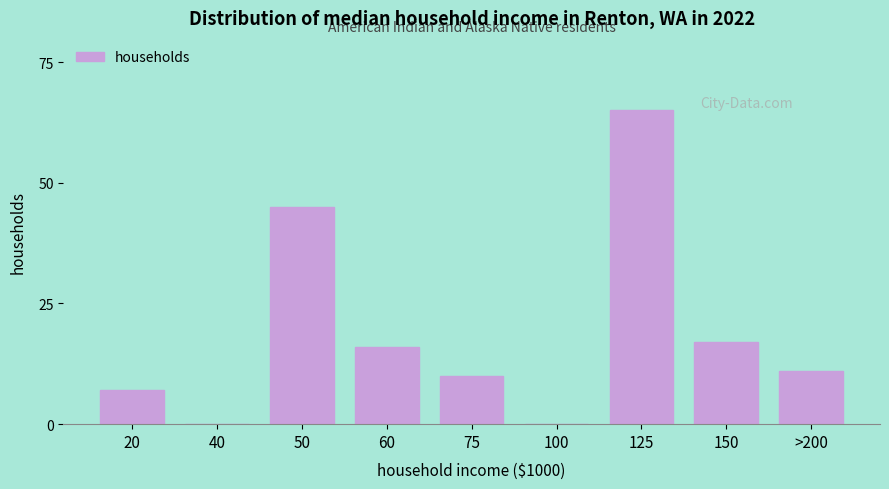

Reading left to right, extract all data points from this chart.

20=7	40=0	50=45	60=16	75=10	100=0	125=65	150=17	>200=11